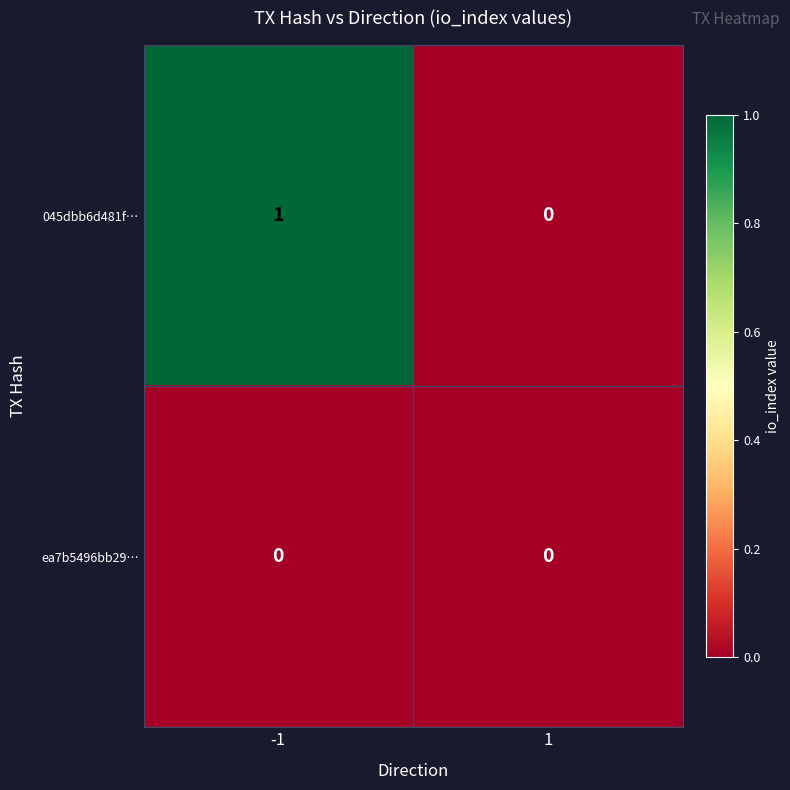

True or false: 045dbb6d481f… has a value of 2 at -1.

False